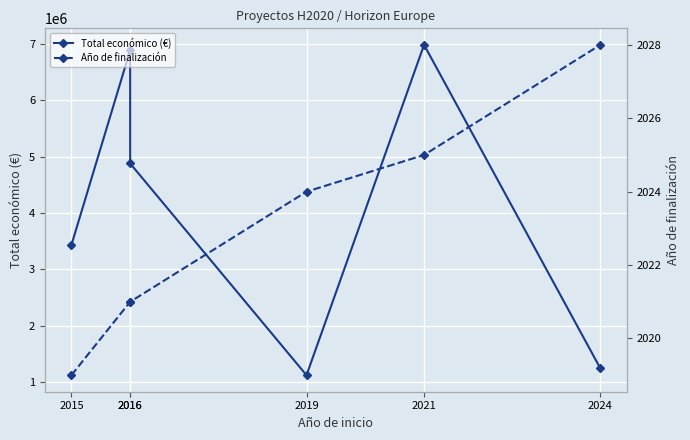

How many data points does each series have?

6